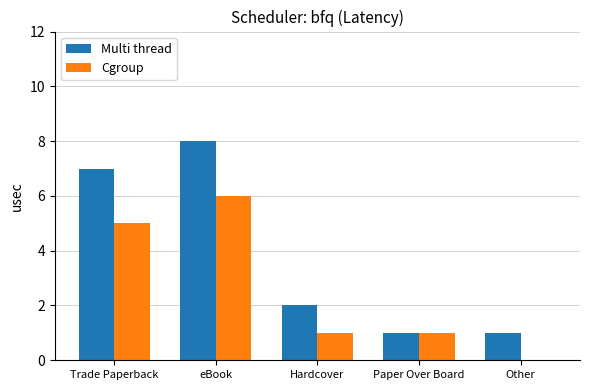

The Multi thread series shows 11 at eBook. True or false?

False